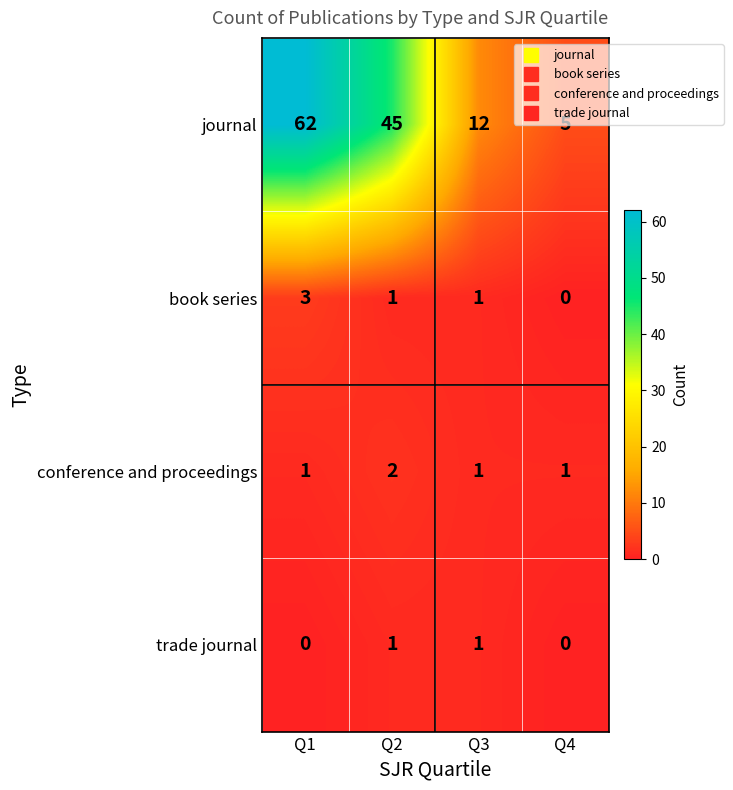

What is the average value of the journal series?

31